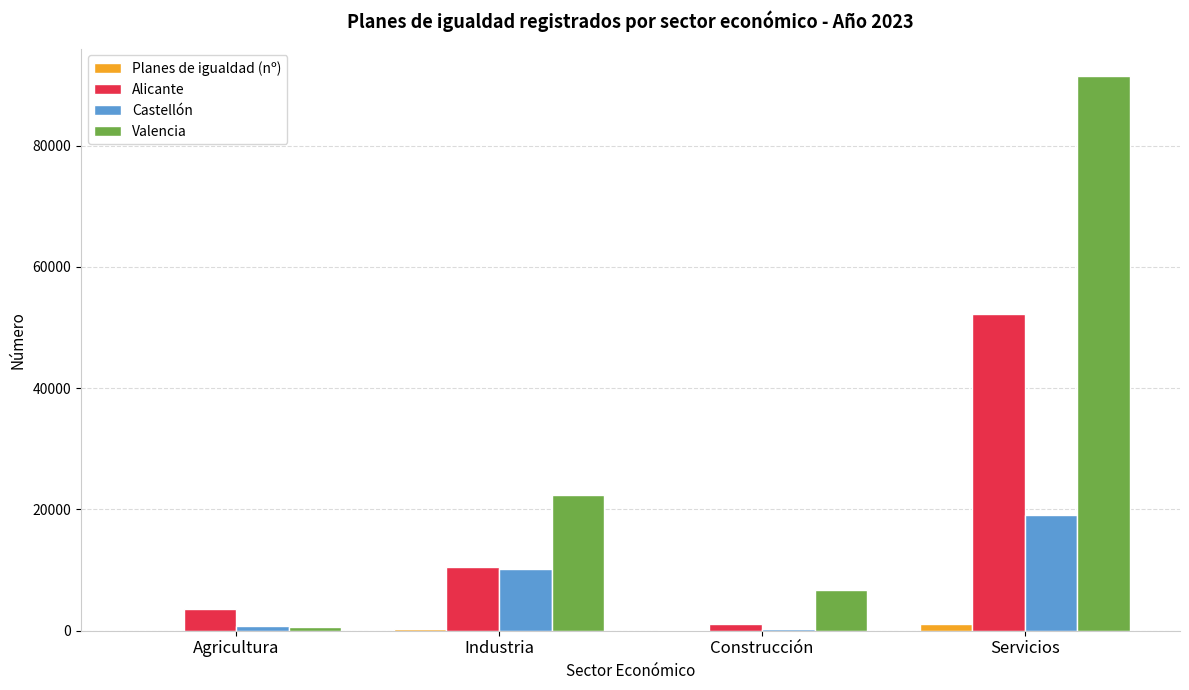

What are all the series names shown in the legend?

Planes de igualdad (nº), Alicante, Castellón, Valencia